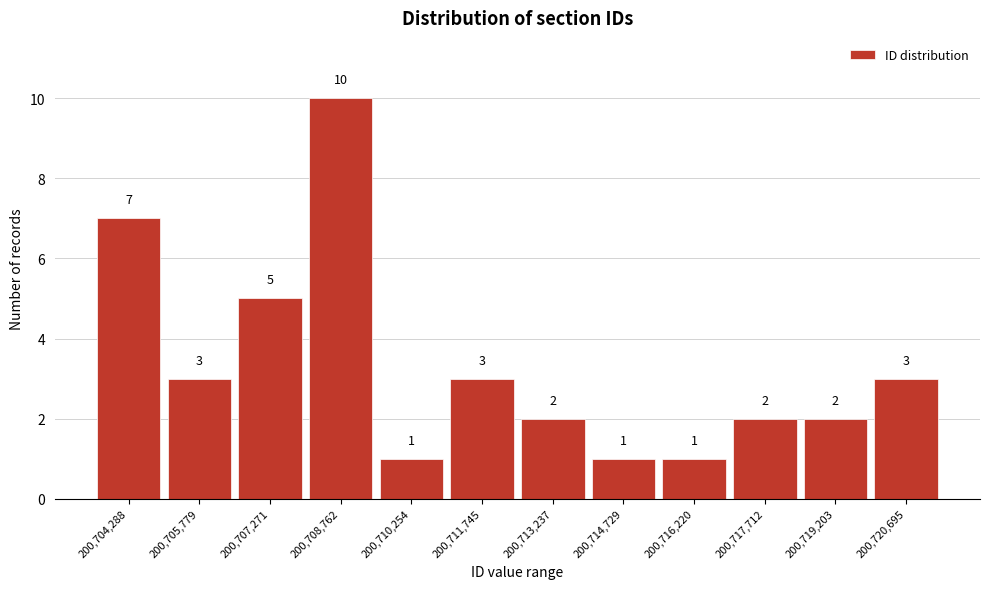

Reading left to right, transcribe all the data shown in this chart.

200,704,288=7	200,705,779=3	200,707,271=5	200,708,762=10	200,710,254=1	200,711,745=3	200,713,237=2	200,714,729=1	200,716,220=1	200,717,712=2	200,719,203=2	200,720,695=3